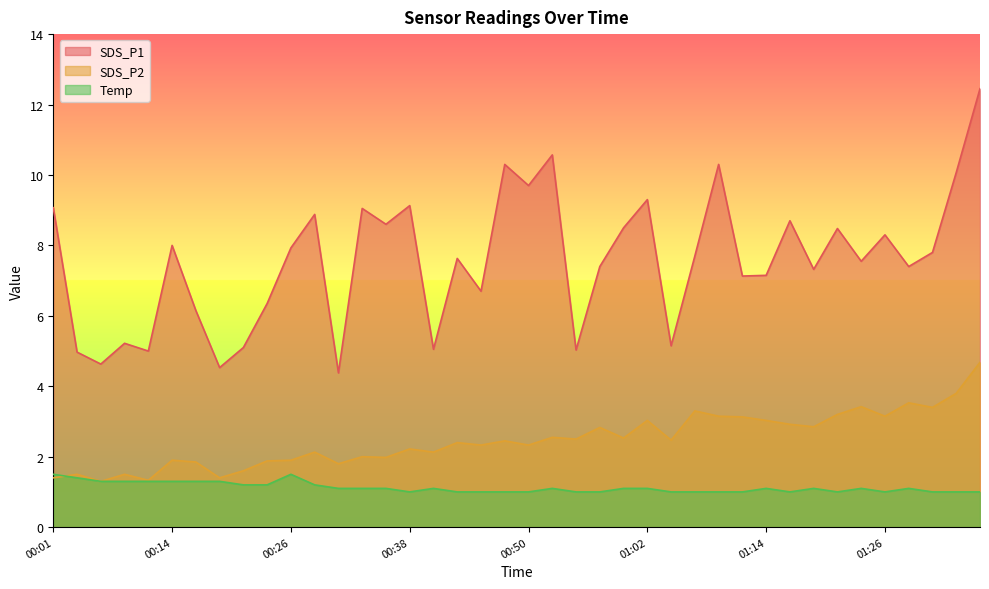

The SDS_P2 series shows 0.5 at 00:14. True or false?

False